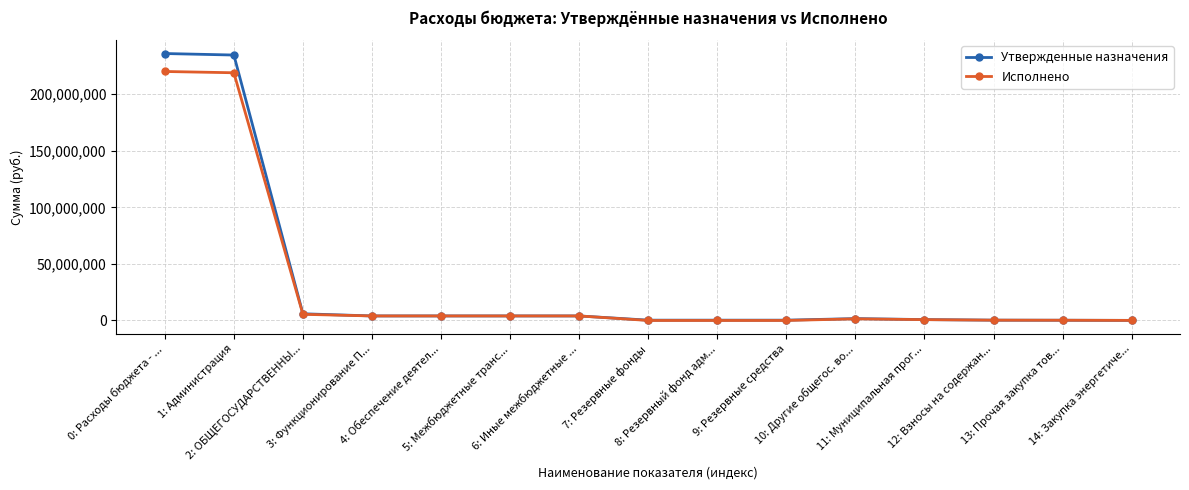

Which series has the largest range (max minus min)?

Утвержденные назначения